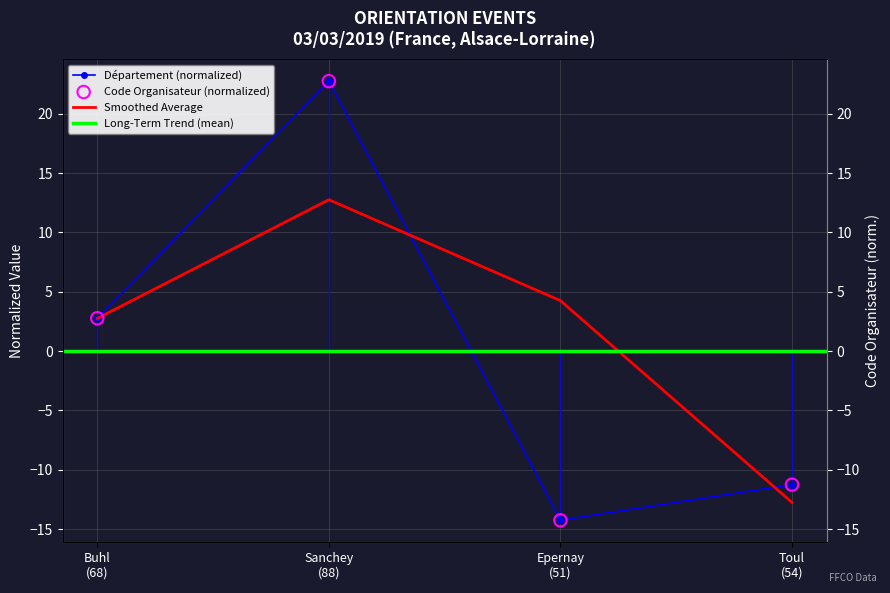

Which series contains the highest Y value?

Département